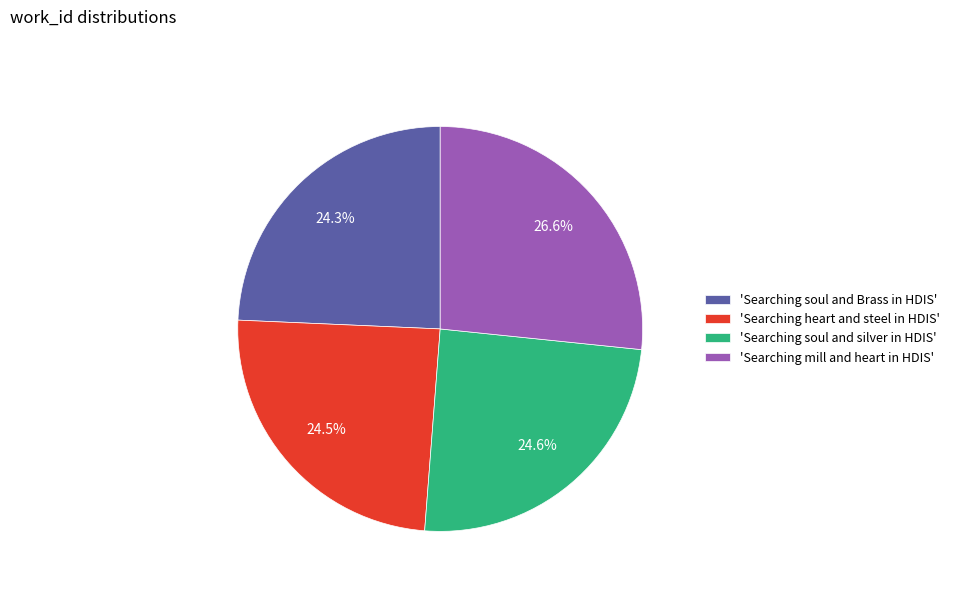

What is the total percentage of 'Searching heart and steel in HDIS' and 'Searching soul and Brass in HDIS'?

48.8%